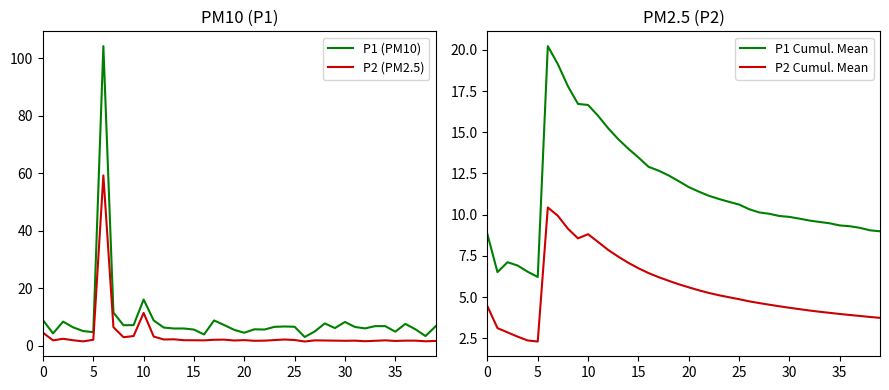

At how many categories does at least one series exceed 40?

1